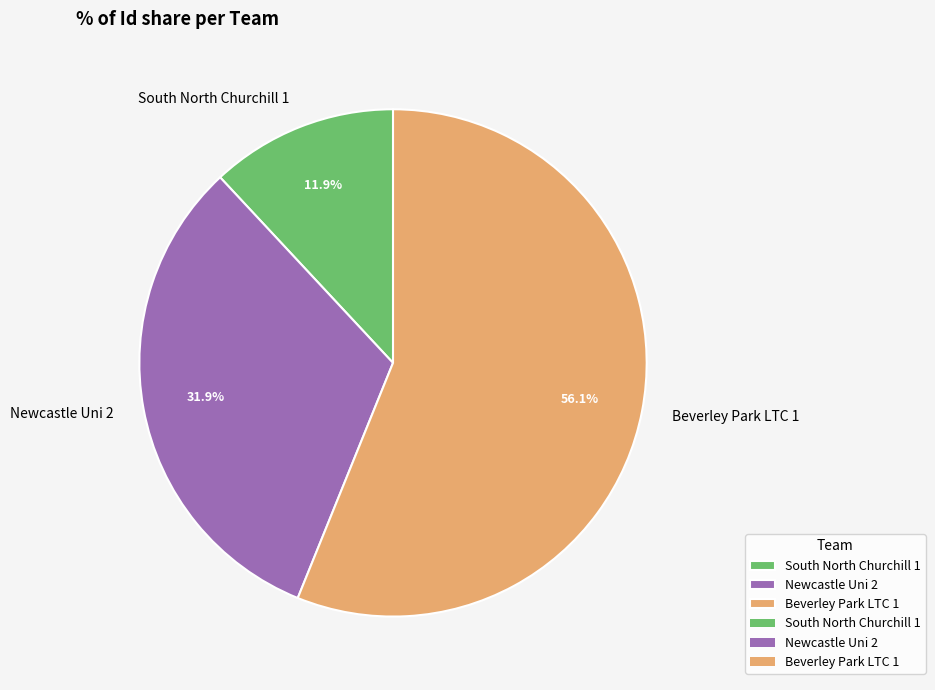

What percentage is the Beverley Park LTC 1 slice, to the nearest percent?

56%